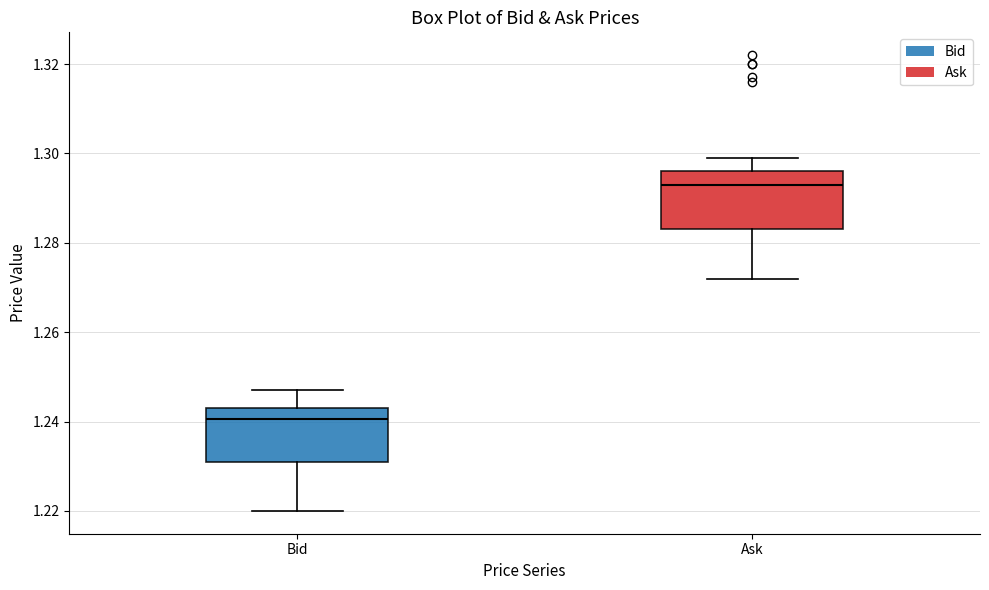

Which box's median line is the lowest?

Bid